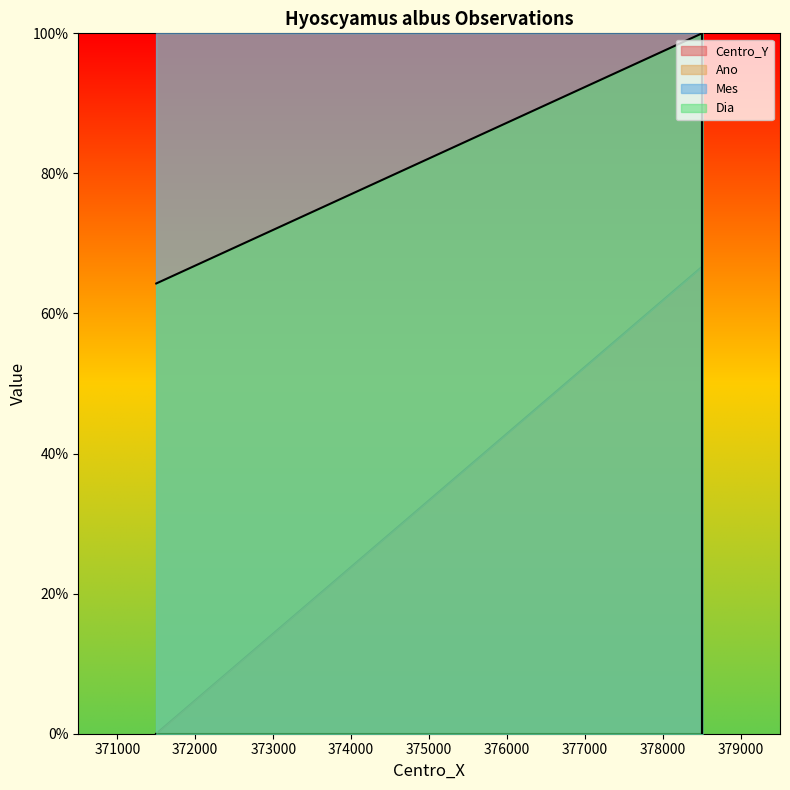

Is the value of Mes at 378500 greater than the value of Centro_Y at 378500?

Yes